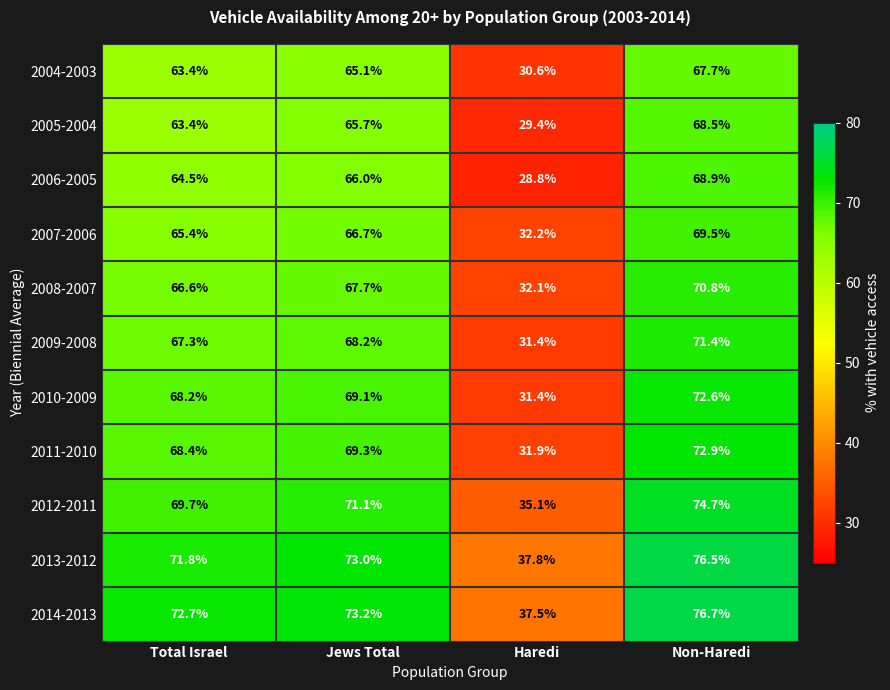

List the labels in order of 2011-2010 value, smallest first.

Haredi, Total Israel, Jews Total, Non-Haredi